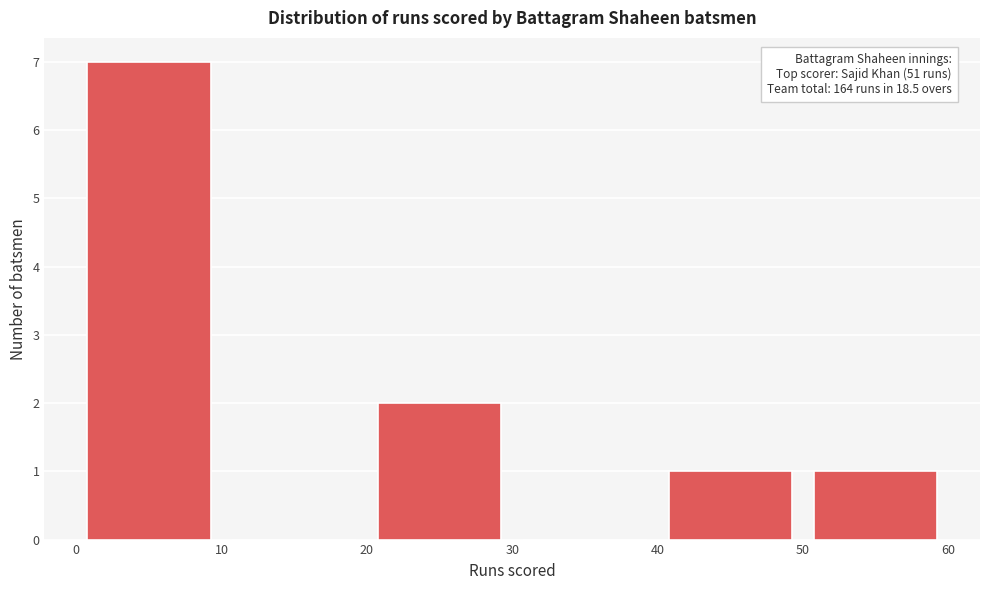

Over which range of the x-axis is the bar tallest?

0 to 10